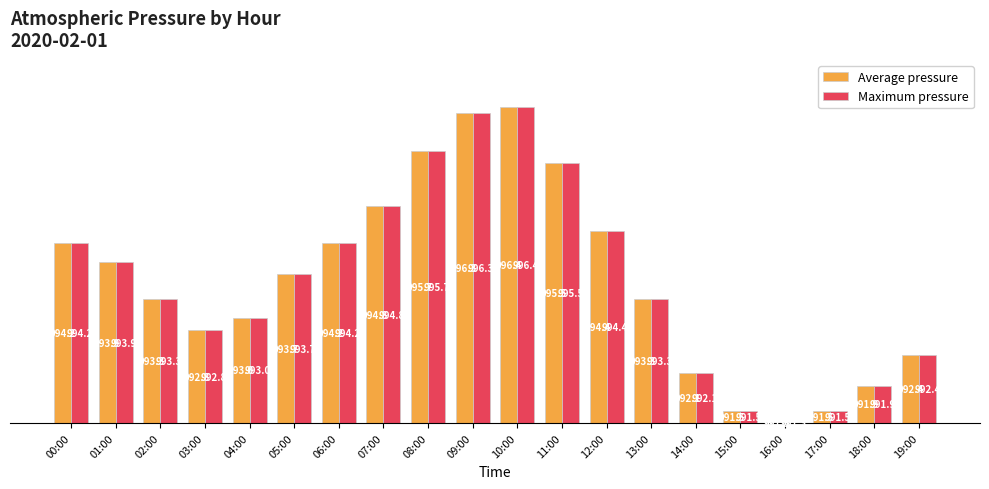

Which has a higher value, 18:00 or 08:00?

08:00